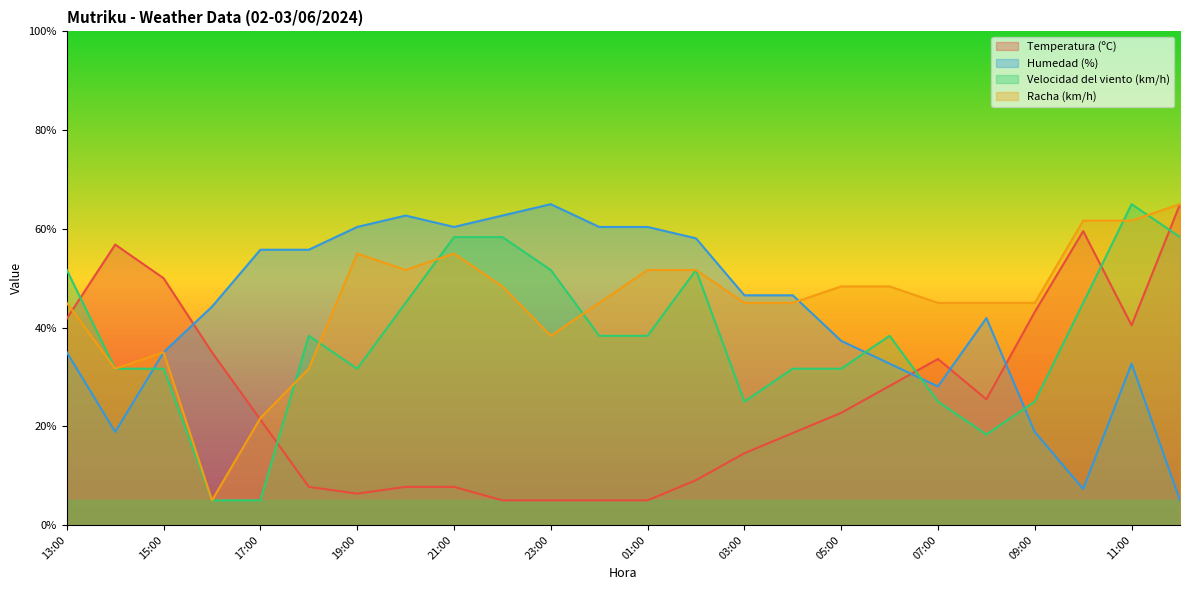

Which category has the highest value in the Temperatura (ºC) series?

12:00